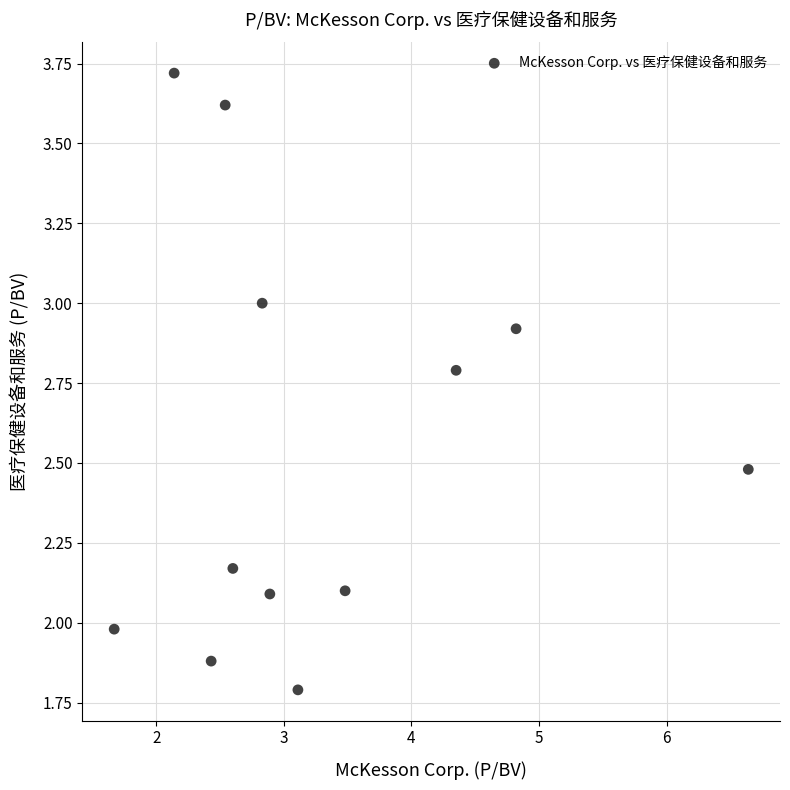

What is the average X value?

3.3